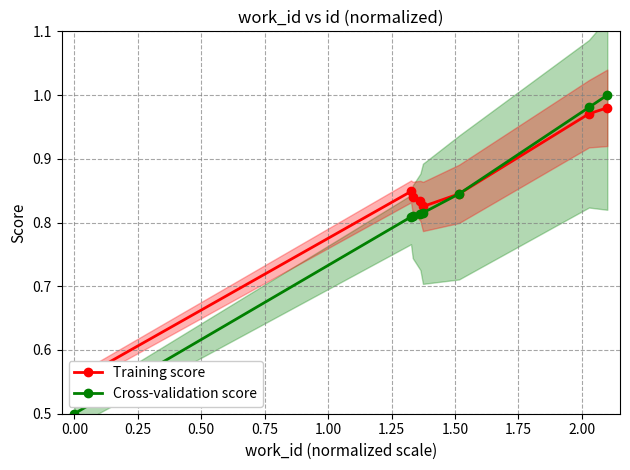

True or false: Cross-validation score has more than 2 interior local peaks.

False